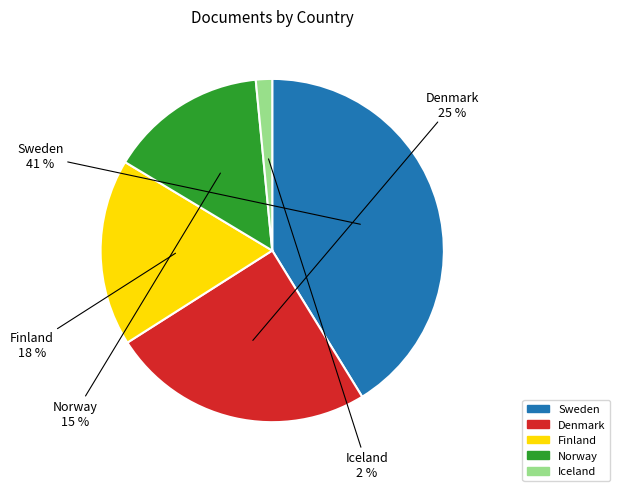

To the nearest percent, what percentage of the pie is Norway?

15%